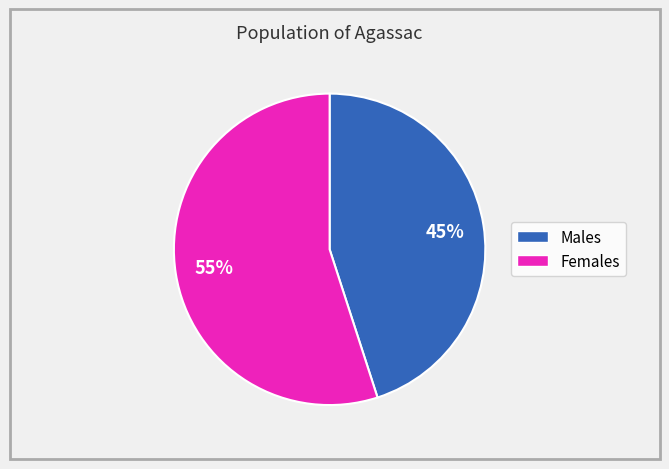

Is there a majority slice in this chart?

Yes